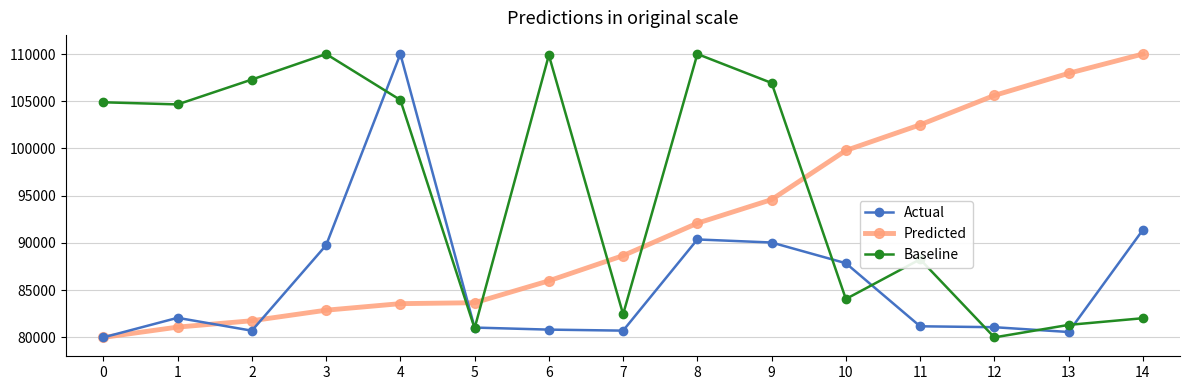

Where is Actual nearest to the value 95000?

14